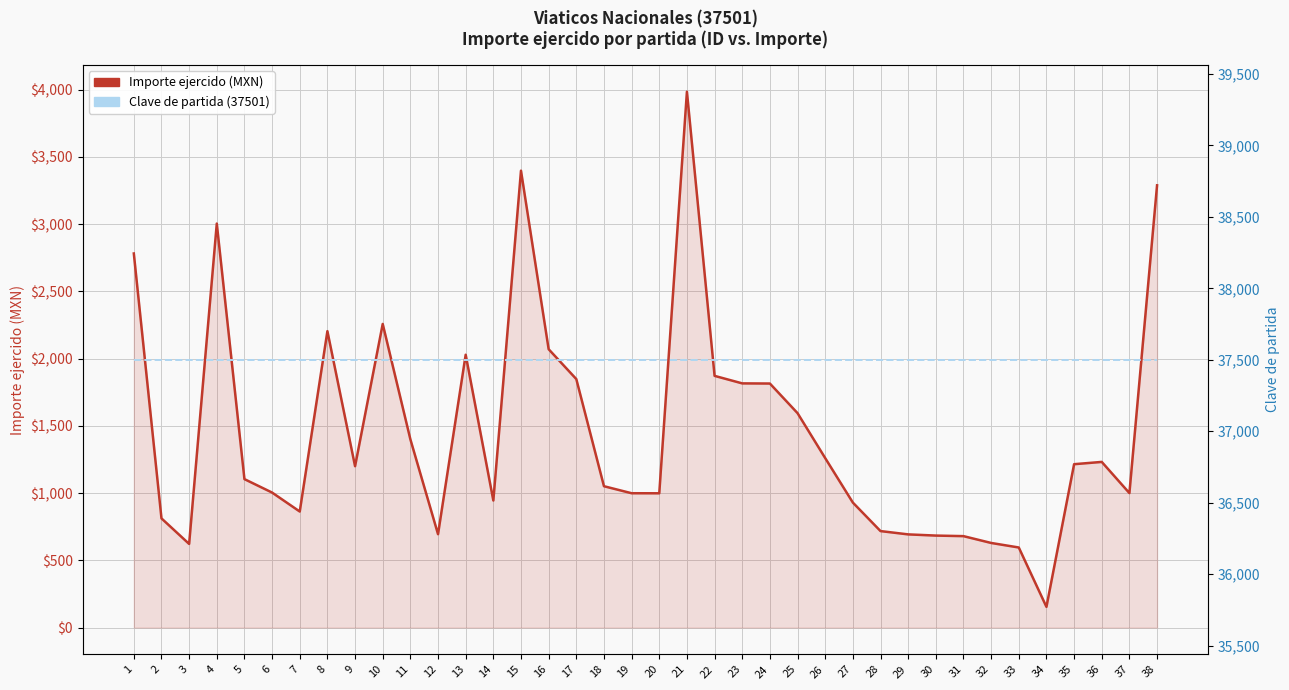

How many lines are shown in the chart?

2